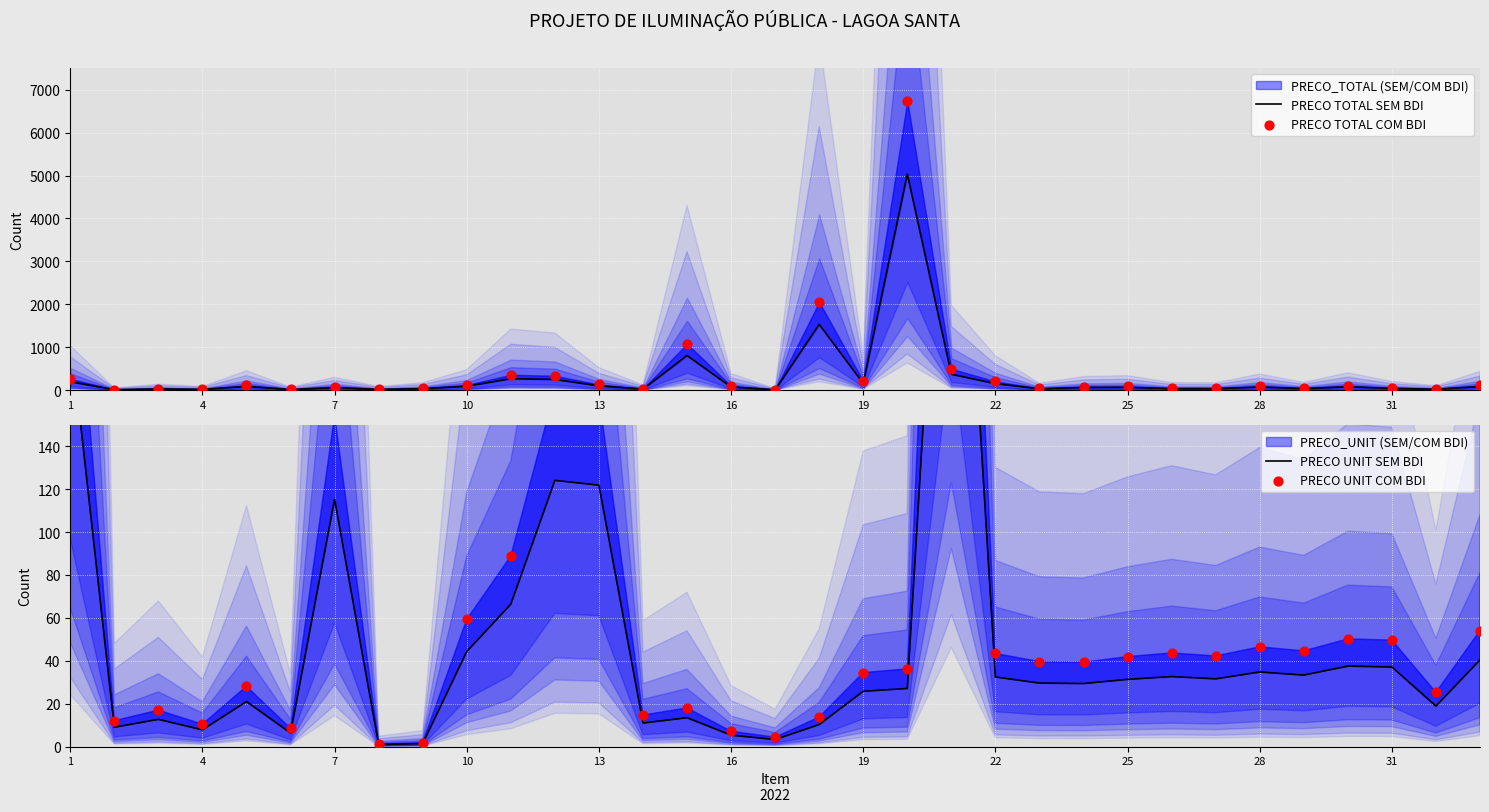

What are all the series names shown in the legend?

PRECO TOTAL SEM BDI, PRECO TOTAL COM BDI, PRECO UNIT SEM BDI, PRECO UNIT COM BDI